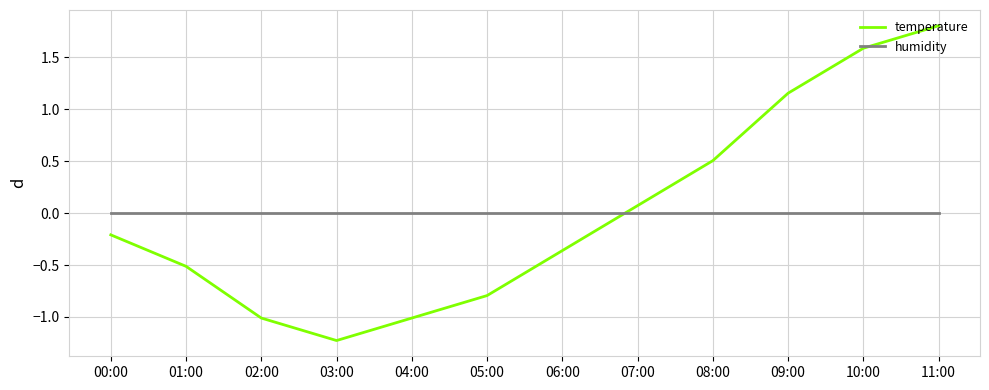

How many negative values does the temperature series have?

7